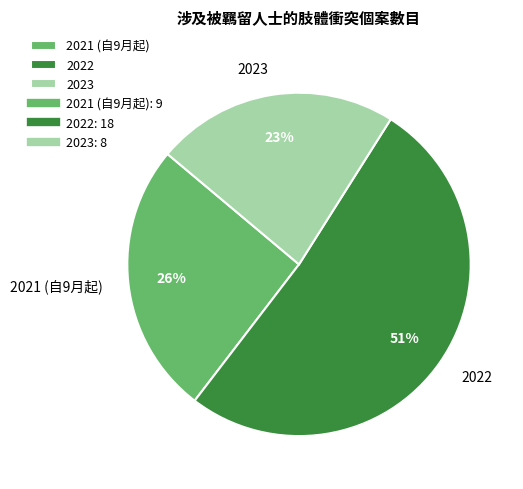

Rank the categories by value from lowest to highest.

2023, 2021 (自9月起), 2022